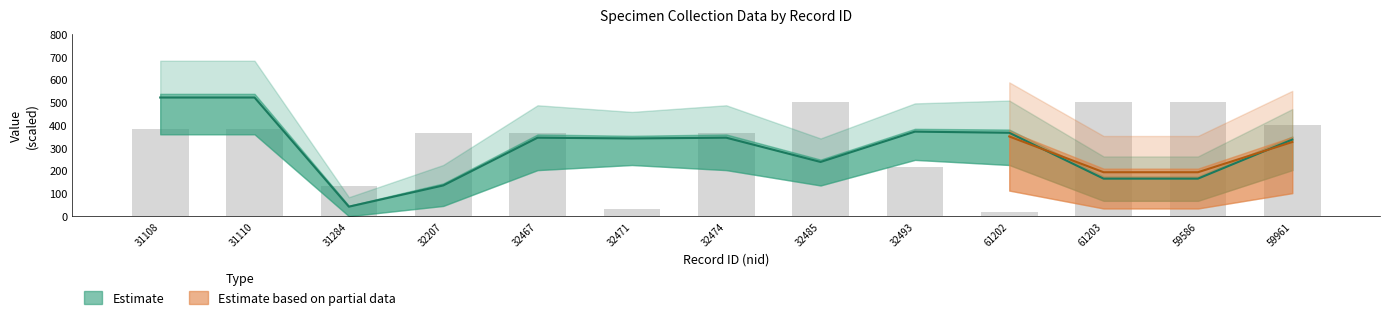

Does the chart contain any negative values?

No